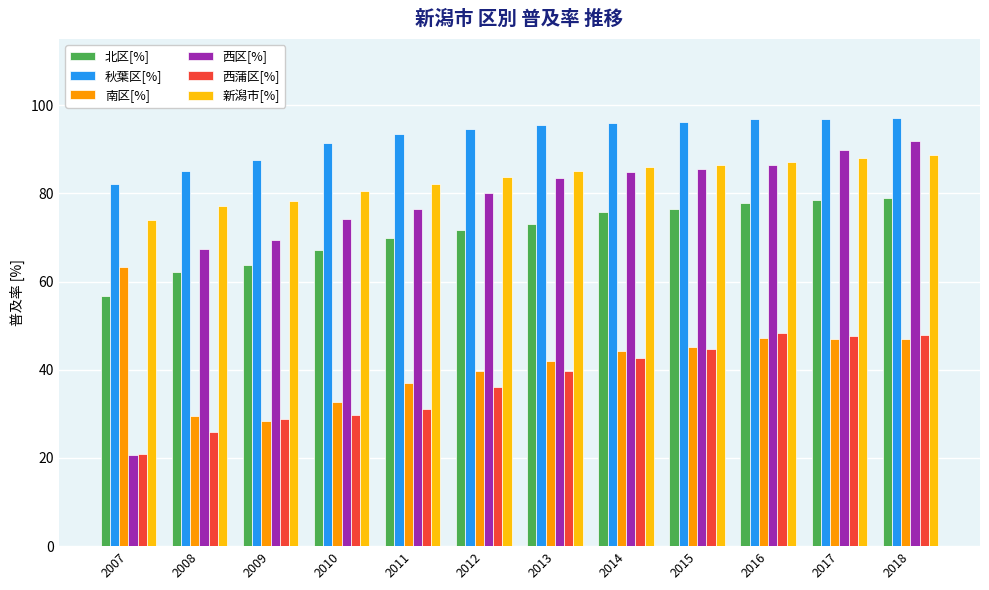

How many data points in 西蒲区[%] are less than 39?

6